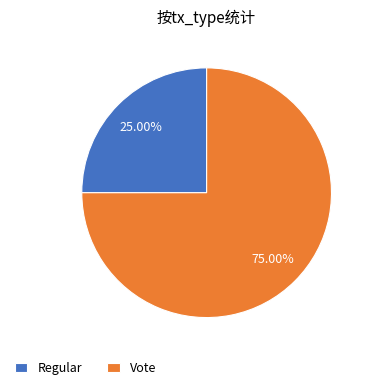

To the nearest percent, what portion does Regular represent?

25%